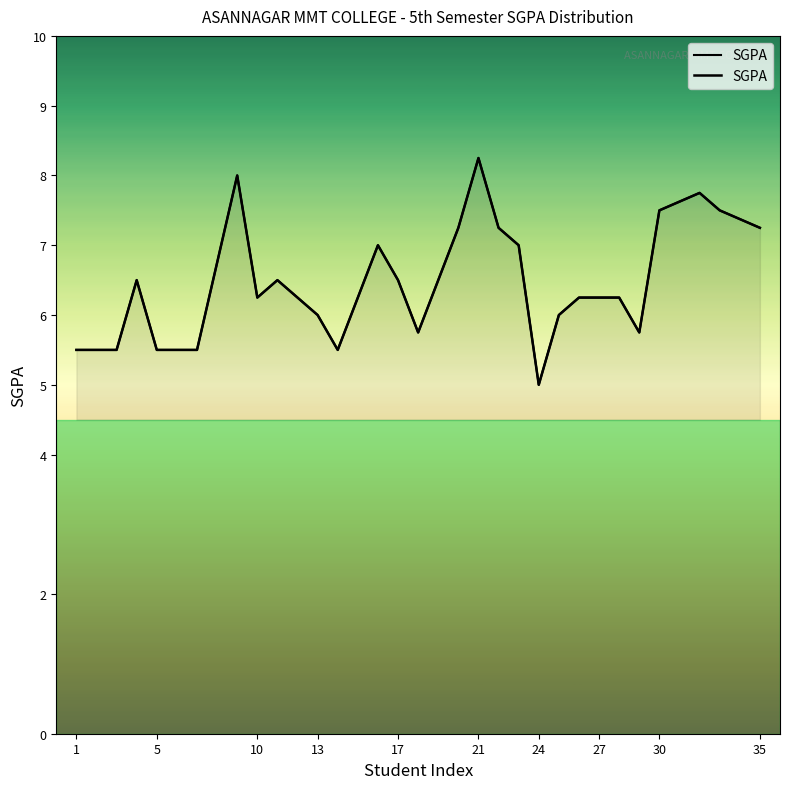

How many points are higher than both their immediate neighbors (excluding endpoints)?

6